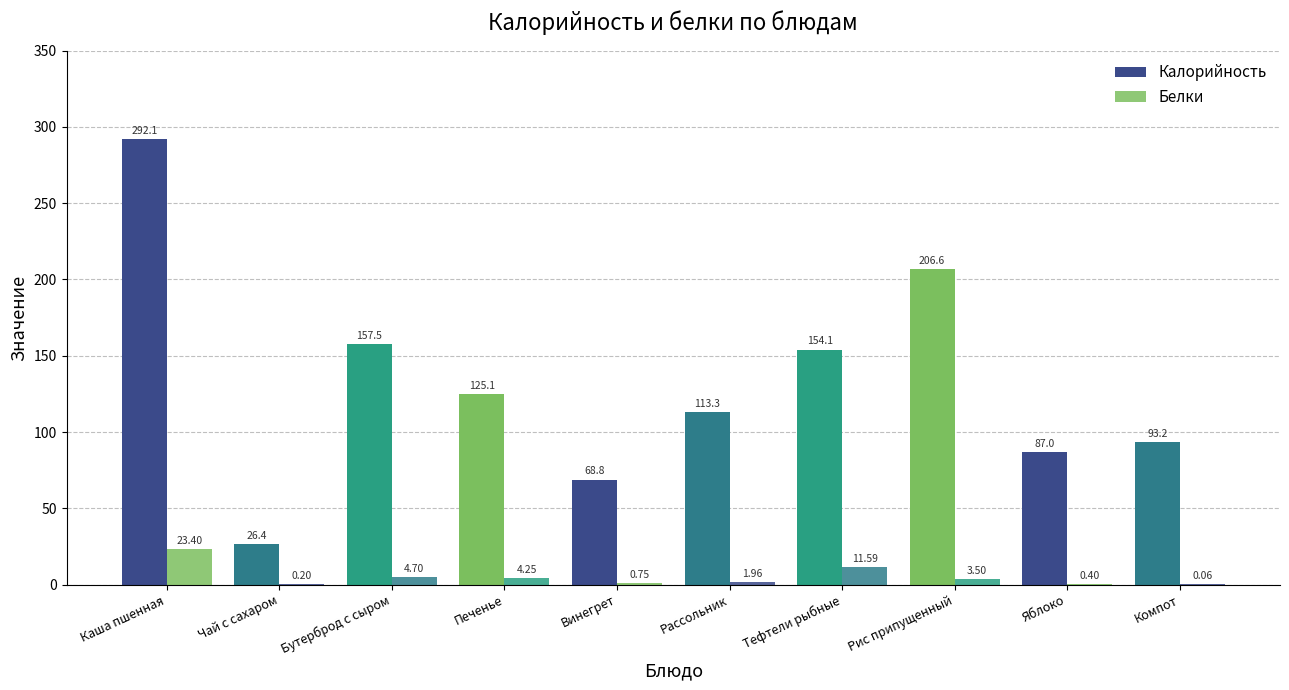

What is the value of the Калорийность bar at the 4th from the left?

125.1